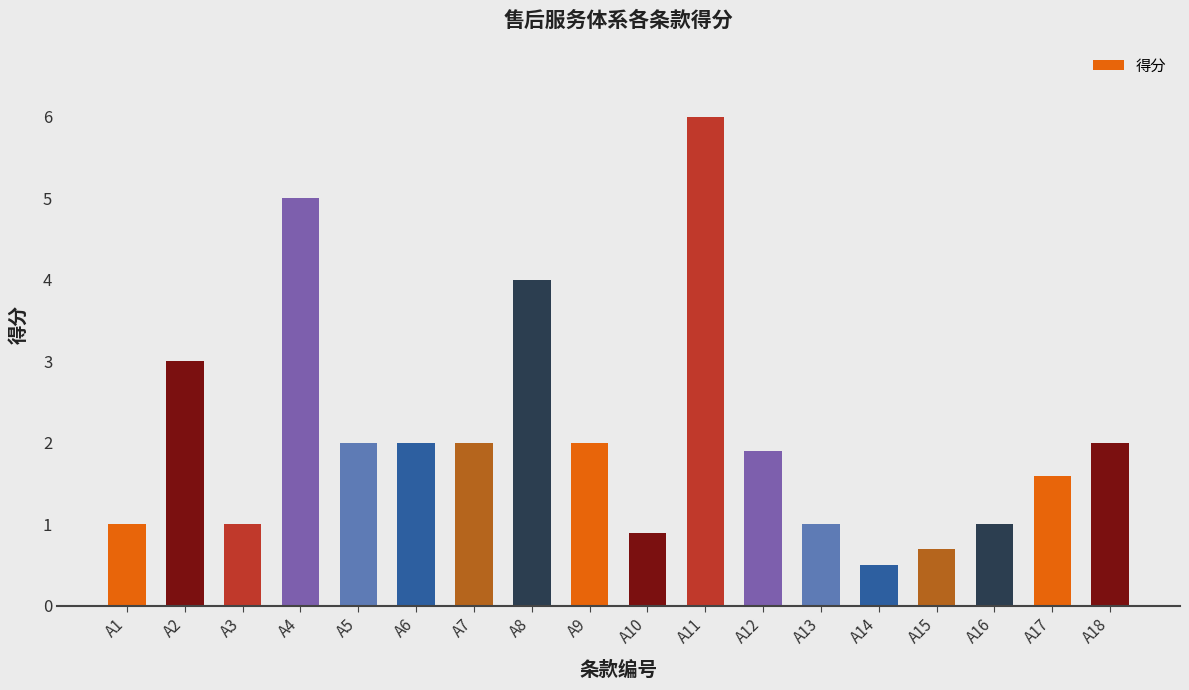

What is the ratio of the value at A16 to the value at A2?

0.3